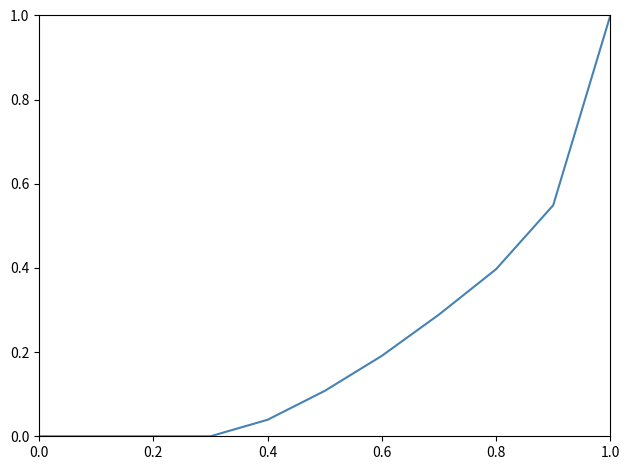

What is the maximum value shown in the chart?

1.0